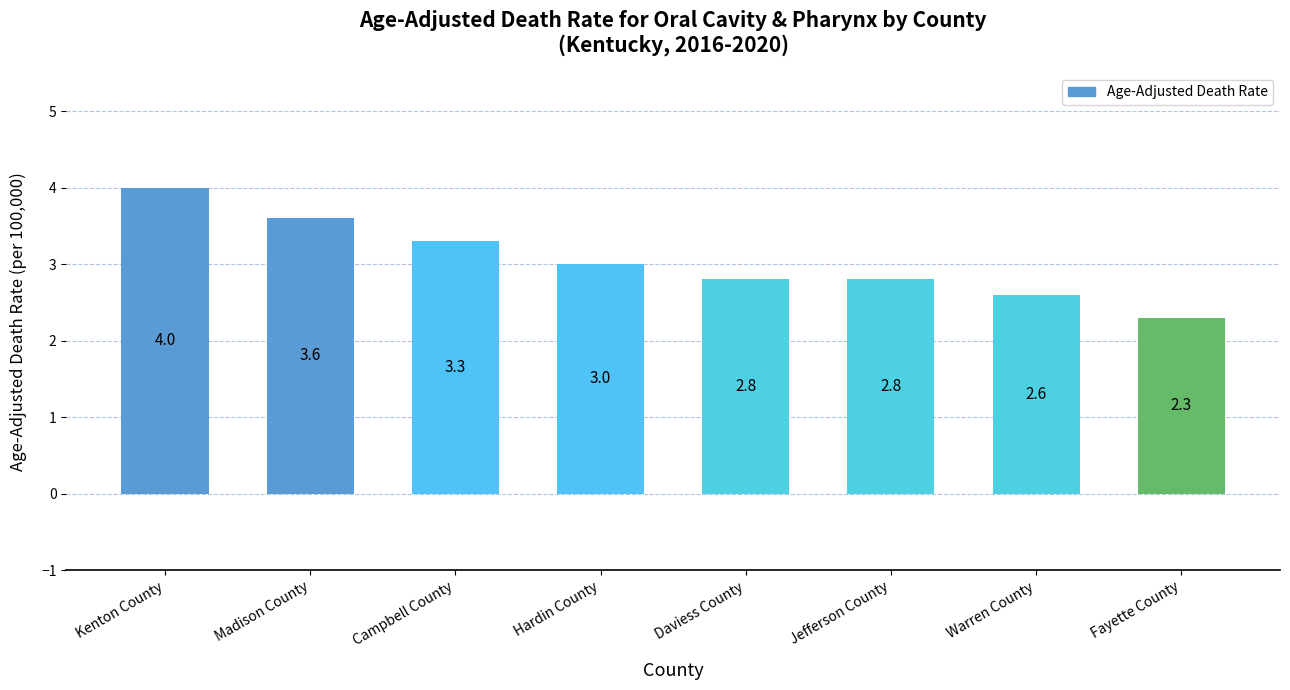

What is the difference between the values at Hardin County and Jefferson County?

0.2